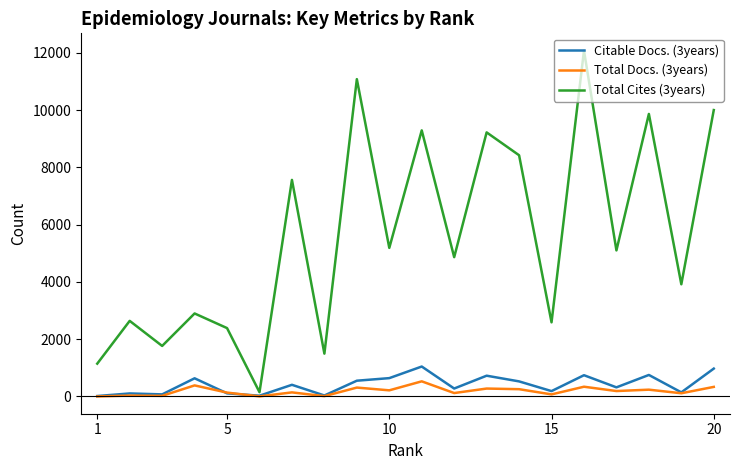

Rank the series by their maximum value, from highest to lowest.

Total Cites (3years), Citable Docs. (3years), Total Docs. (3years)